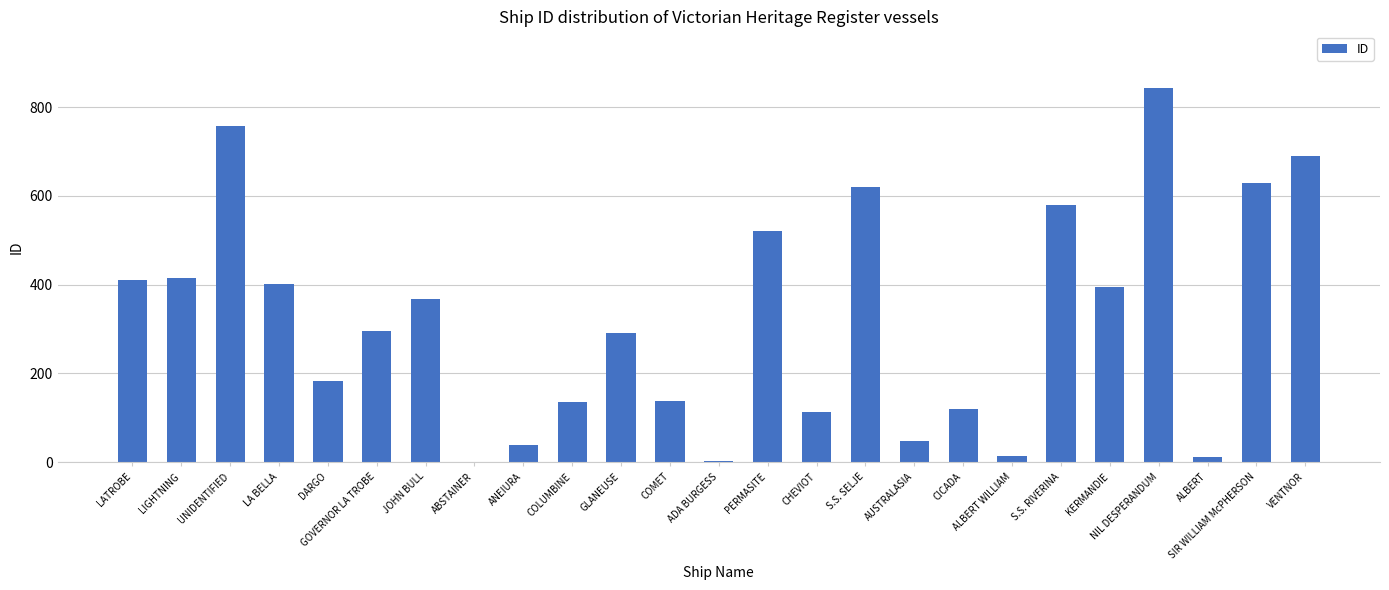

What is the difference between the values at LA BELLA and S.S. RIVERINA?

178